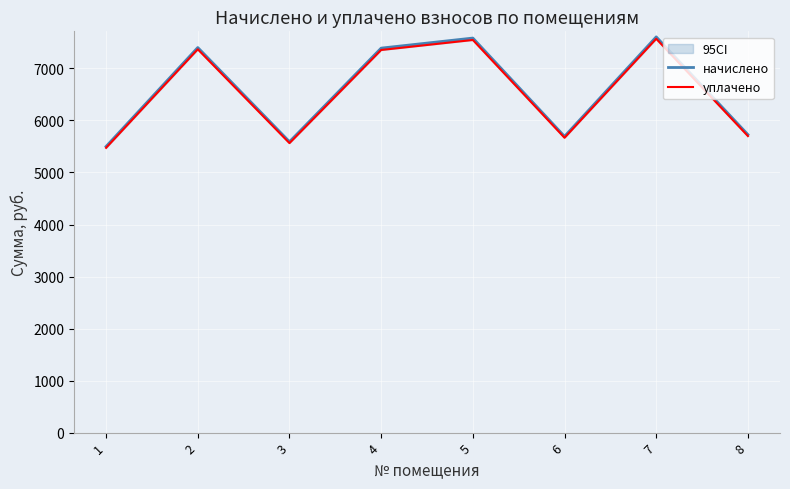

Which series has the widest spread of values?

начислено